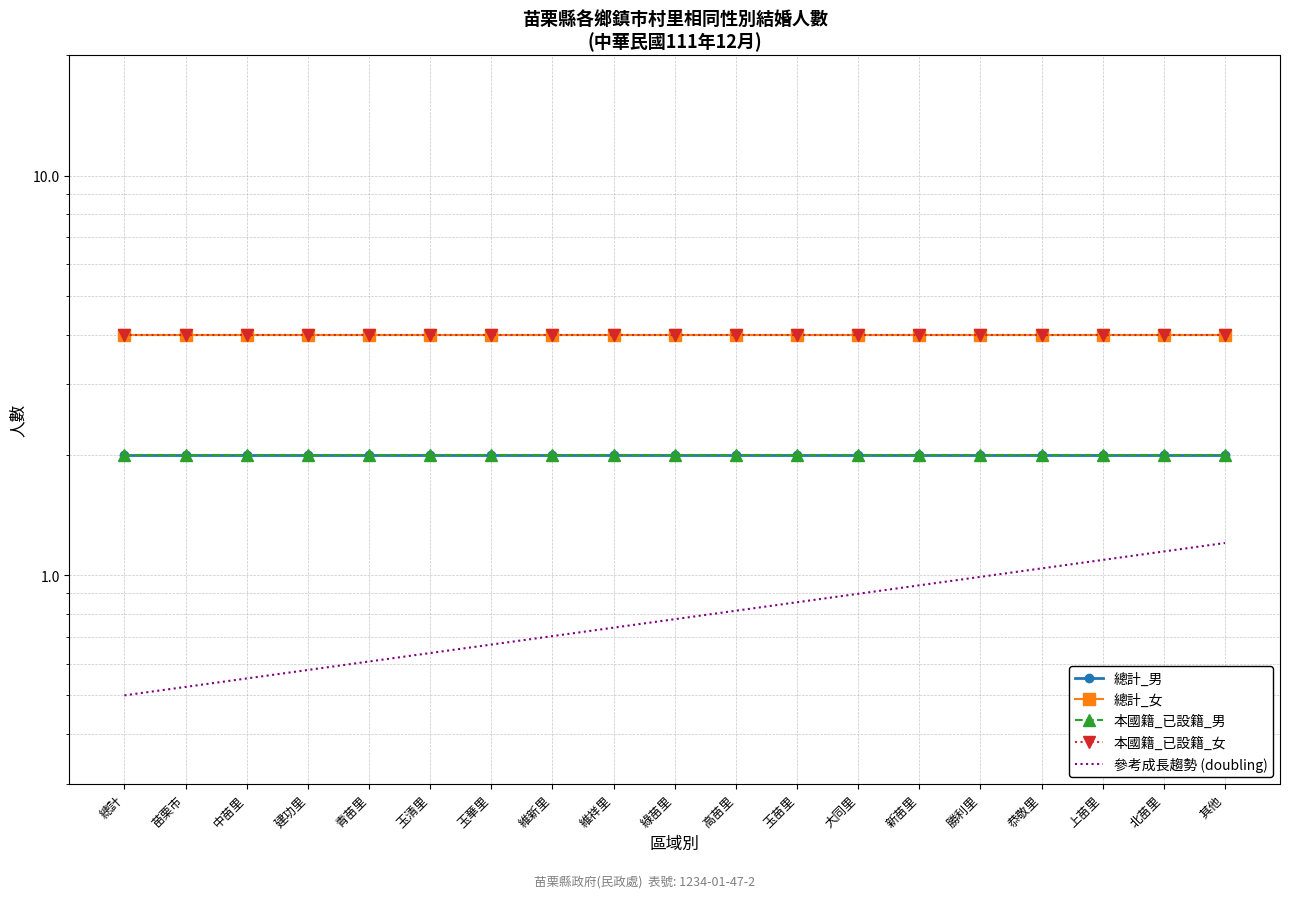

Reading left to right, transcribe all the data shown in this chart.

總計_男: 總計=2.0	苗栗市=2.0	中苗里=2.0	建功里=2.0	青苗里=2.0	玉清里=2.0	玉華里=2.0	維新里=2.0	維祥里=2.0	綠苗里=2.0	高苗里=2.0	玉苗里=2.0	大同里=2.0	新苗里=2.0	勝利里=2.0	恭敬里=2.0	上苗里=2.0	北苗里=2.0	其他=2.0
總計_女: 總計=4.0	苗栗市=4.0	中苗里=4.0	建功里=4.0	青苗里=4.0	玉清里=4.0	玉華里=4.0	維新里=4.0	維祥里=4.0	綠苗里=4.0	高苗里=4.0	玉苗里=4.0	大同里=4.0	新苗里=4.0	勝利里=4.0	恭敬里=4.0	上苗里=4.0	北苗里=4.0	其他=4.0
本國籍_已設籍_男: 總計=2.0	苗栗市=2.0	中苗里=2.0	建功里=2.0	青苗里=2.0	玉清里=2.0	玉華里=2.0	維新里=2.0	維祥里=2.0	綠苗里=2.0	高苗里=2.0	玉苗里=2.0	大同里=2.0	新苗里=2.0	勝利里=2.0	恭敬里=2.0	上苗里=2.0	北苗里=2.0	其他=2.0
本國籍_已設籍_女: 總計=4.0	苗栗市=4.0	中苗里=4.0	建功里=4.0	青苗里=4.0	玉清里=4.0	玉華里=4.0	維新里=4.0	維祥里=4.0	綠苗里=4.0	高苗里=4.0	玉苗里=4.0	大同里=4.0	新苗里=4.0	勝利里=4.0	恭敬里=4.0	上苗里=4.0	北苗里=4.0	其他=4.0
參考成長趨勢 (doubling): 總計=0.5	苗栗市=0.5	中苗里=0.6	建功里=0.6	青苗里=0.6	玉清里=0.6	玉華里=0.7	維新里=0.7	維祥里=0.7	綠苗里=0.8	高苗里=0.8	玉苗里=0.9	大同里=0.9	新苗里=0.9	勝利里=1.0	恭敬里=1.0	上苗里=1.1	北苗里=1.1	其他=1.2